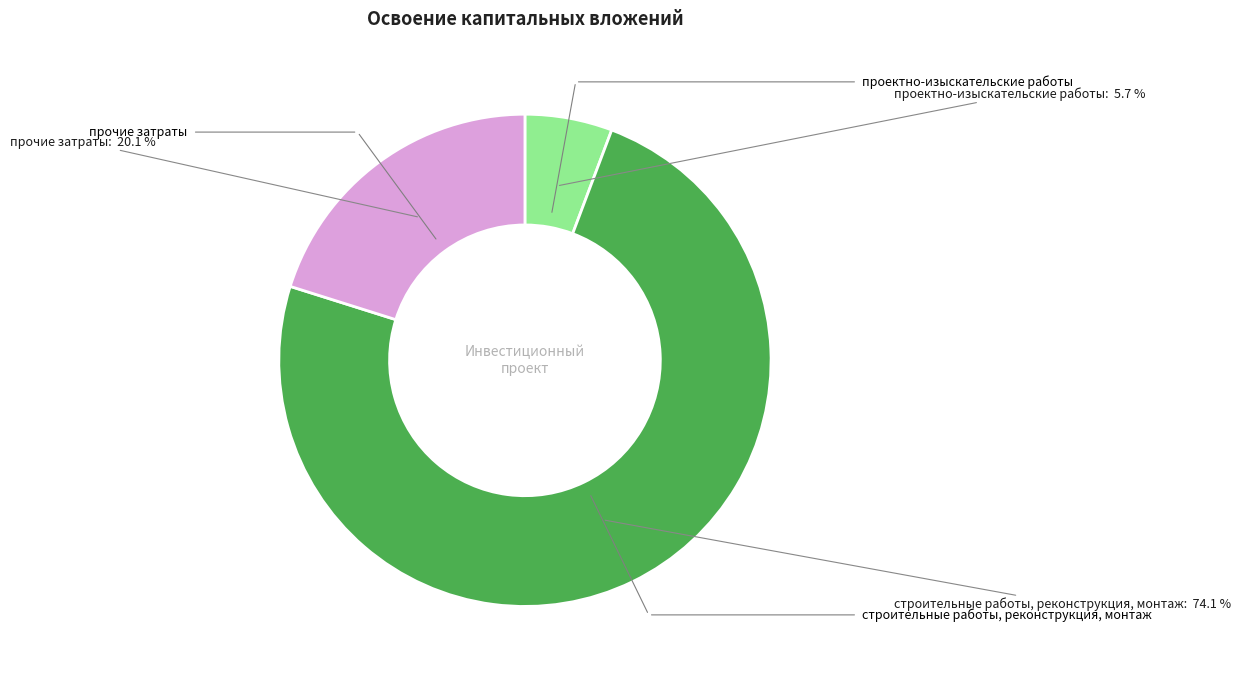

Is there a majority slice in this chart?

Yes